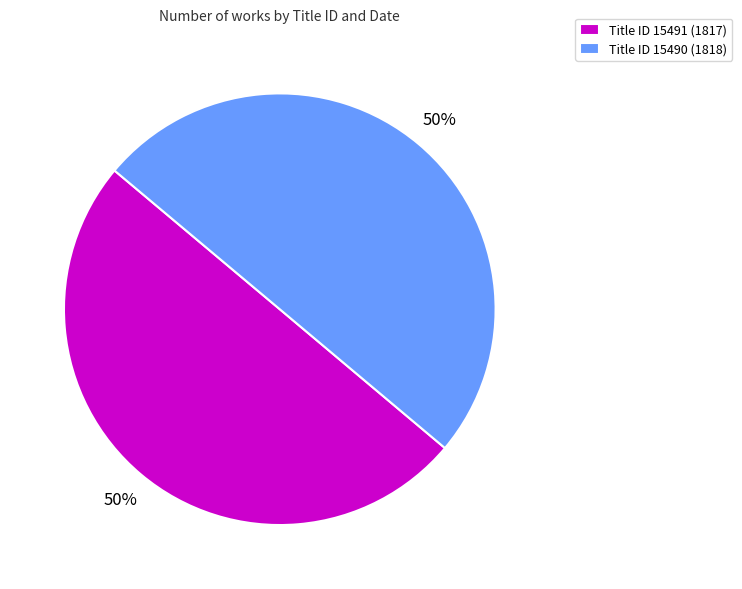

To the nearest percent, what is the combined percentage of Title ID 15491 (1817) and Title ID 15490 (1818)?

100%